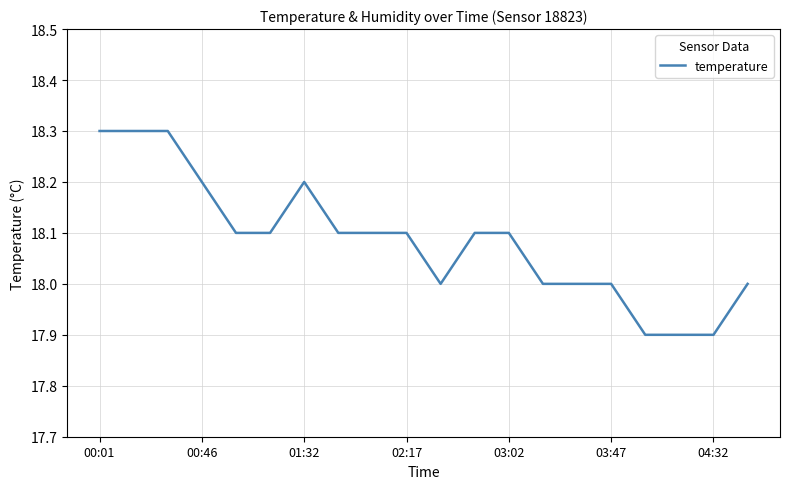

What is the greatest value displayed?

18.3